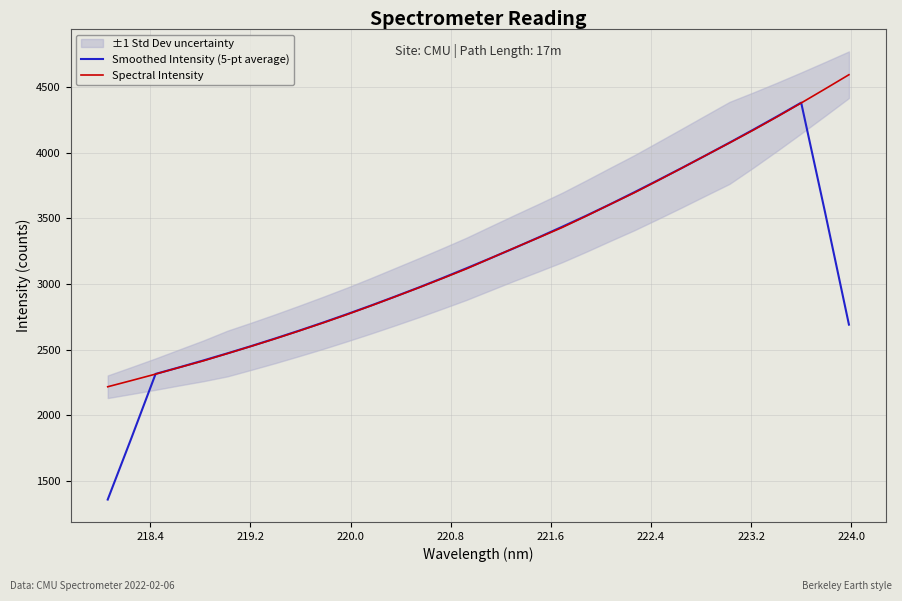

List the series in order of their peak value, highest first.

Spectral Intensity, Smoothed Intensity (5-pt average)